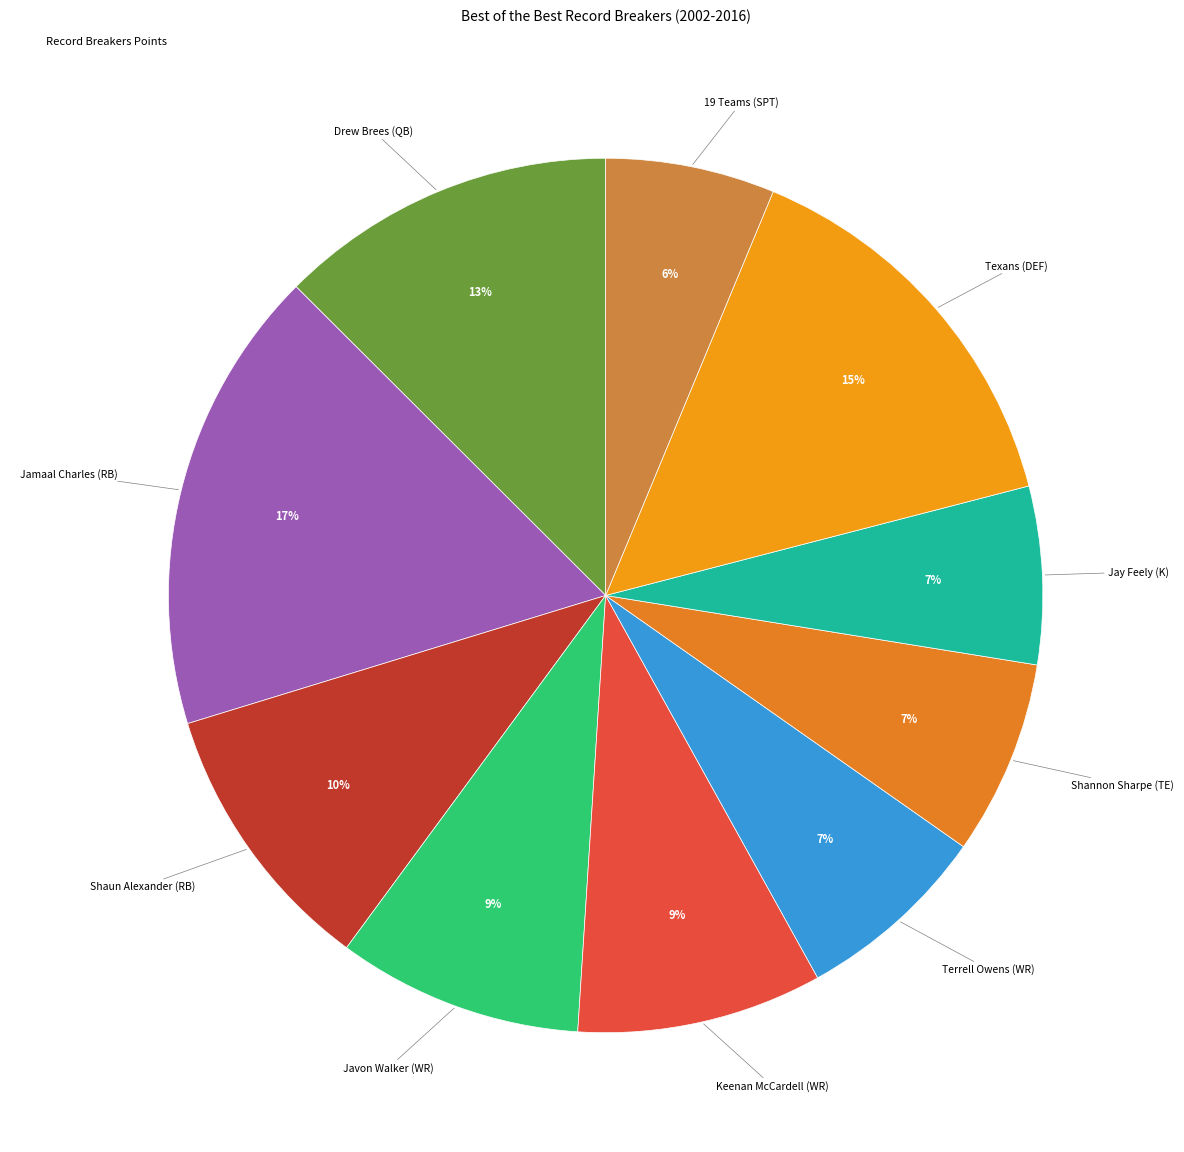

Is there a majority slice in this chart?

No